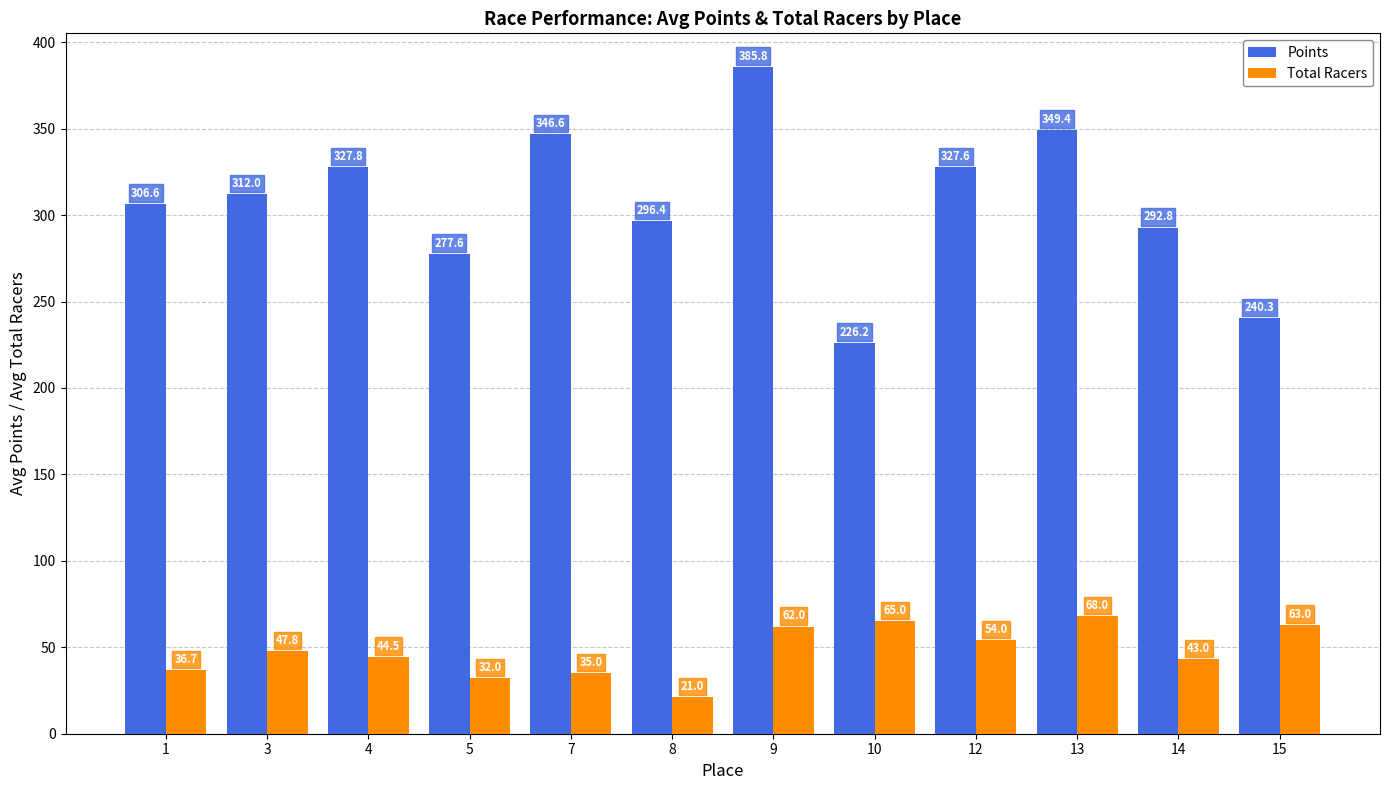

The Points series shows 306.6 at 1. True or false?

True